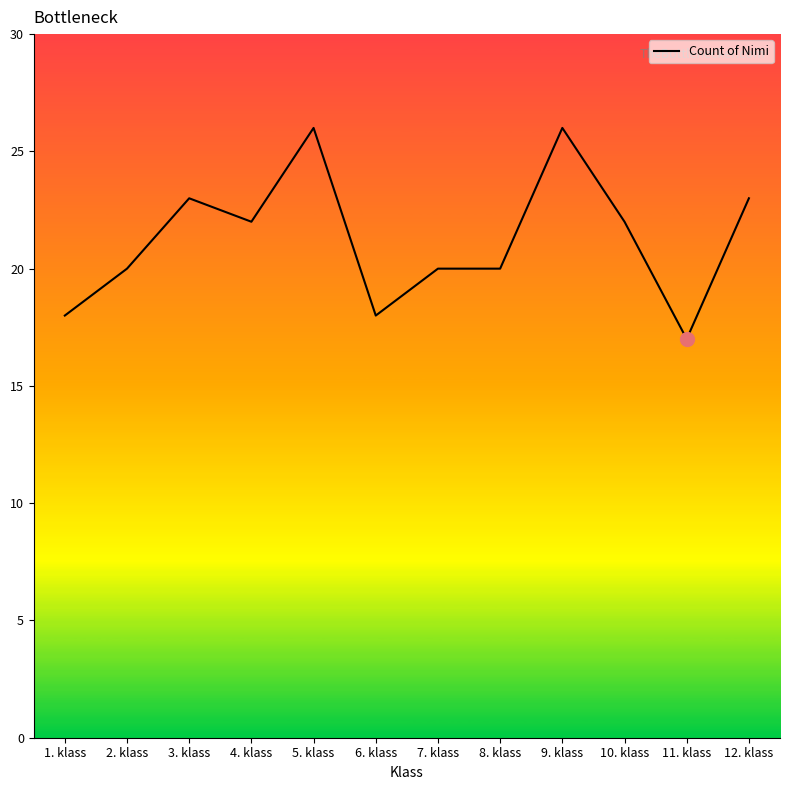

Count the number of data series in this chart.

1